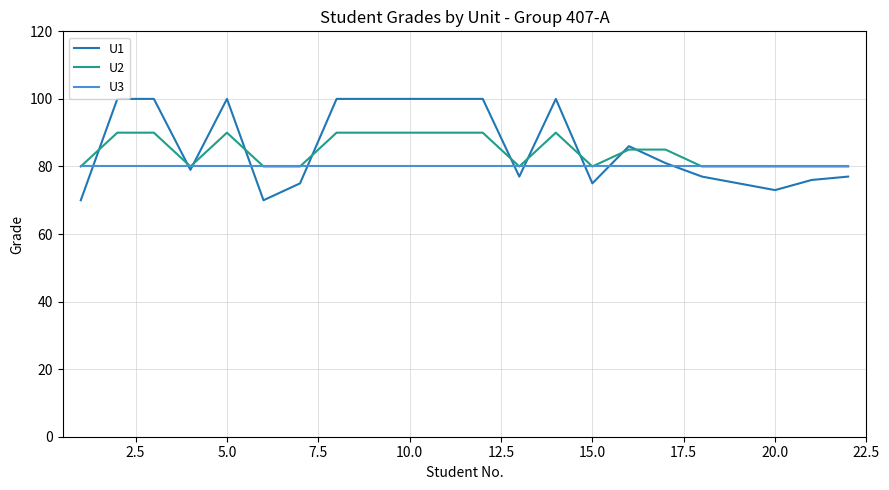

Which series has the largest range (max minus min)?

U1